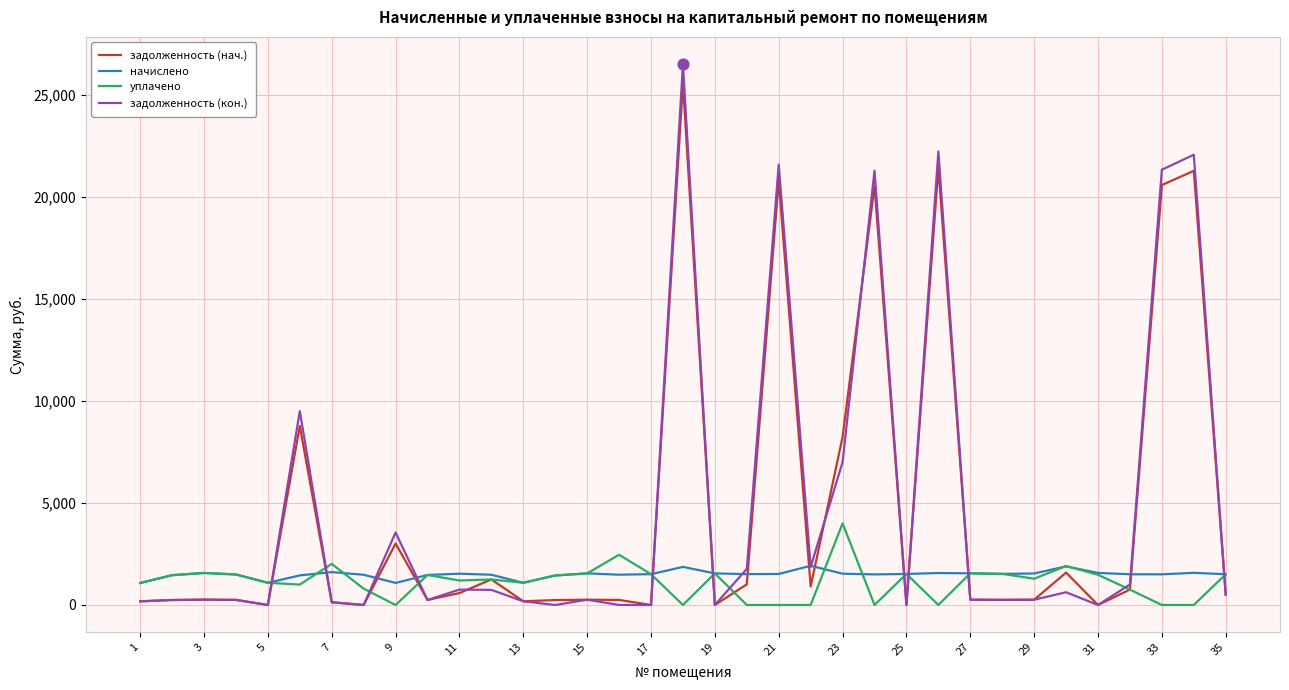

What is the maximum value shown in the chart?

26513.8